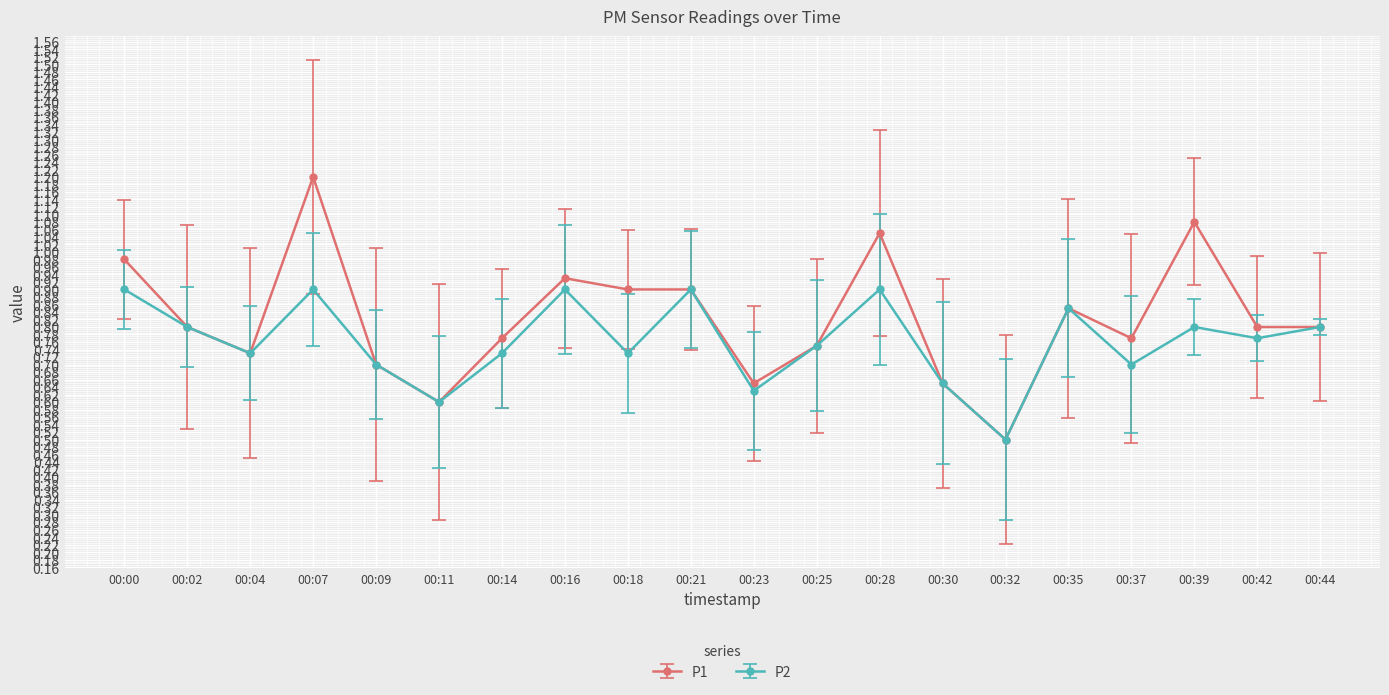

Which series has the widest spread of values?

P1